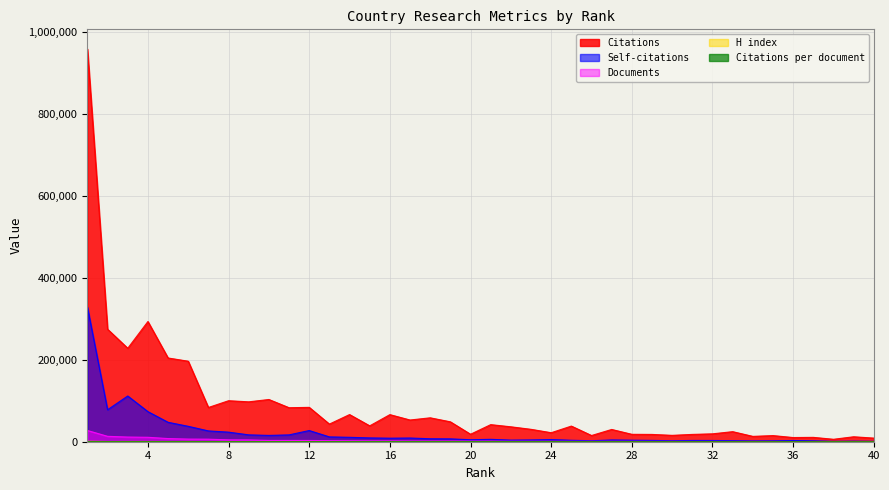

Is the value of Citations at 28 greater than the value of H index at 6?

Yes